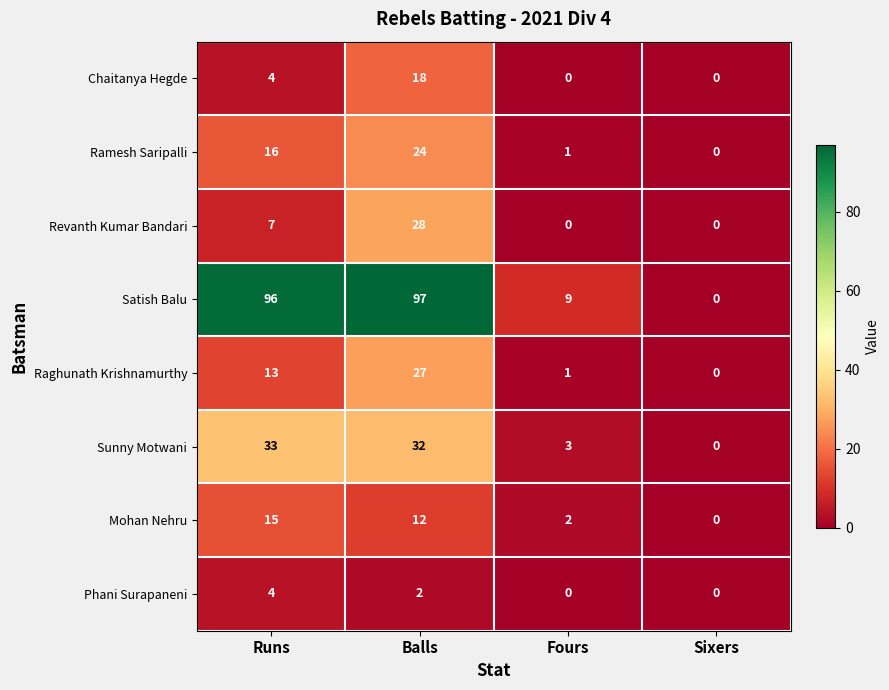

What is the difference between the second highest and minimum values in the Satish Balu series?

96